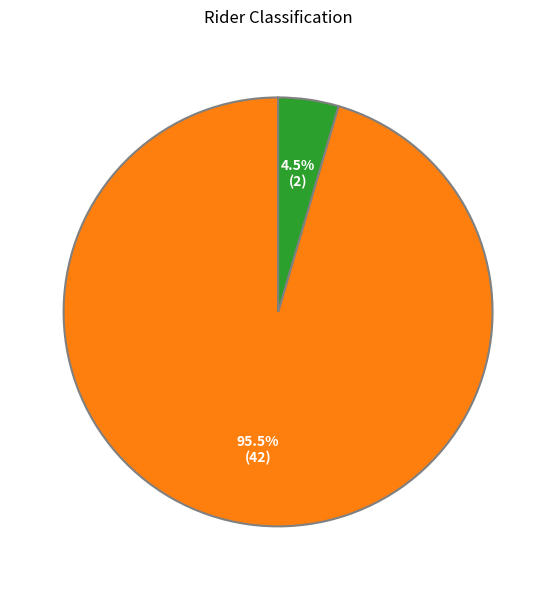

Is there a majority slice in this chart?

Yes